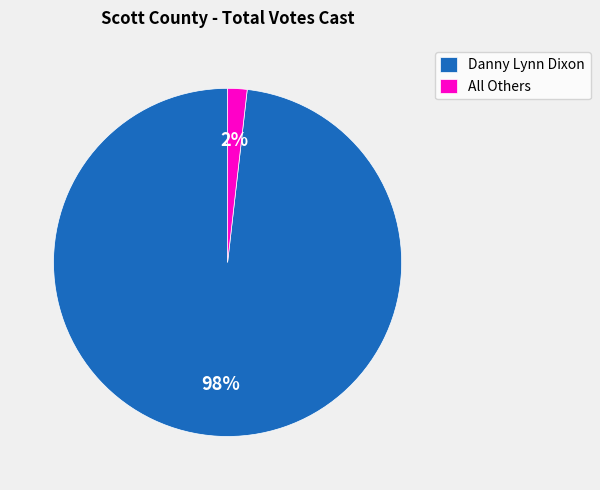

How many slices are in this pie chart?

2